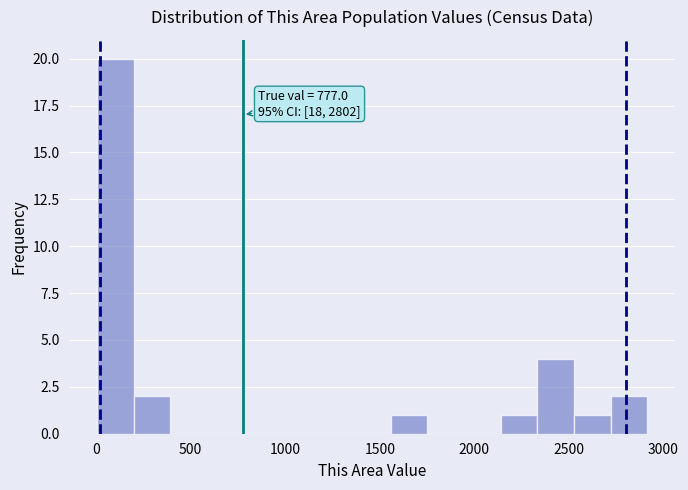

Around what value on the x-axis is the tallest bar? Give the approximate position of its centre, as read against the axis.

100